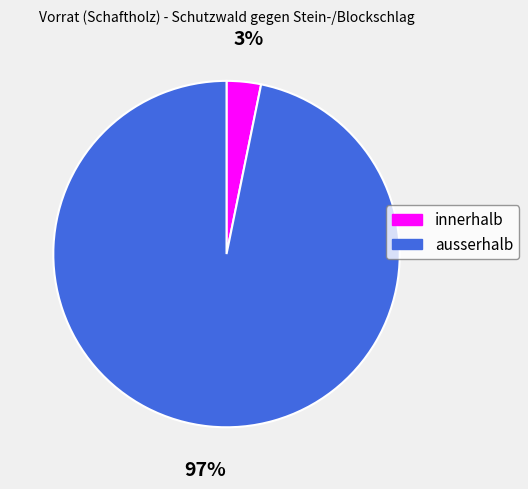

How many slices are in this pie chart?

2